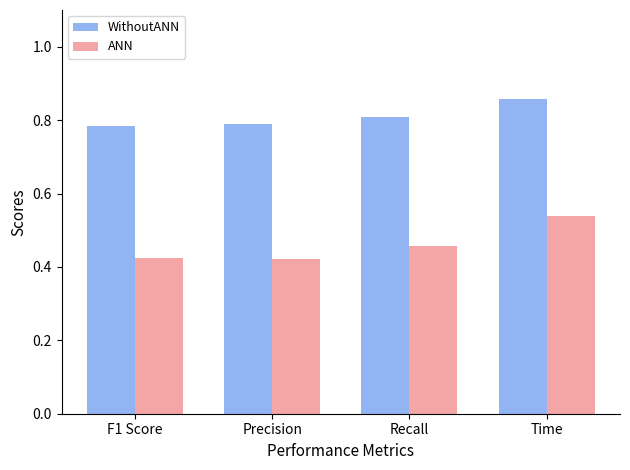

True or false: ANN has a value of 0.3 at Time.

False